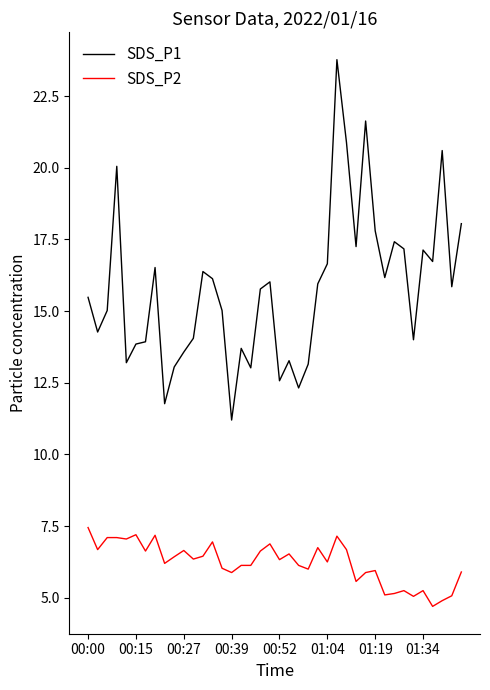

True or false: SDS_P1 and SDS_P2 intersect in this chart.

False